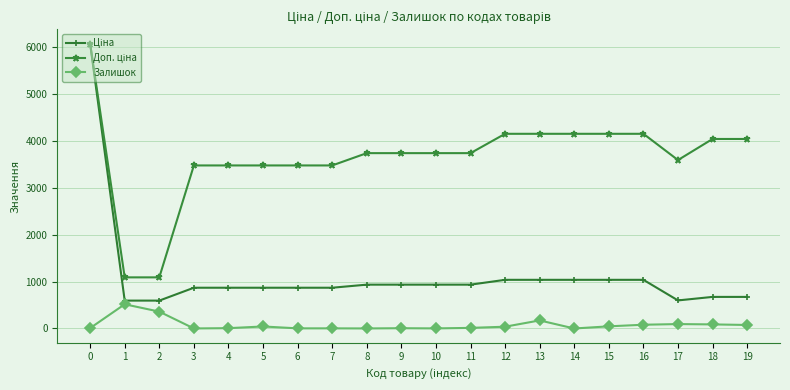

The value of Залишок at 1 is 516.0. True or false?

True